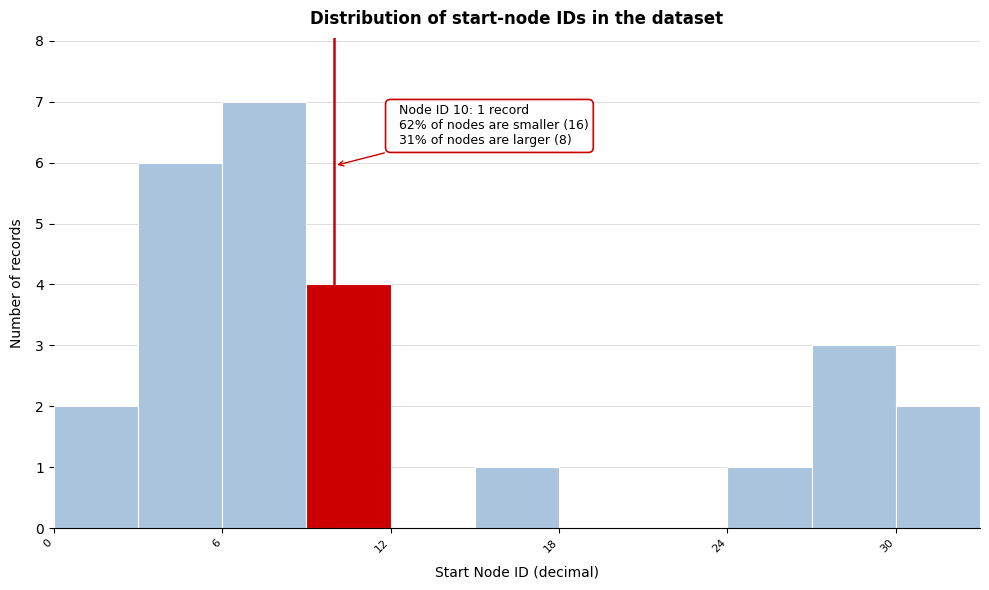

Around what value on the x-axis is the tallest bar? Give the approximate position of its centre, as read against the axis.

8